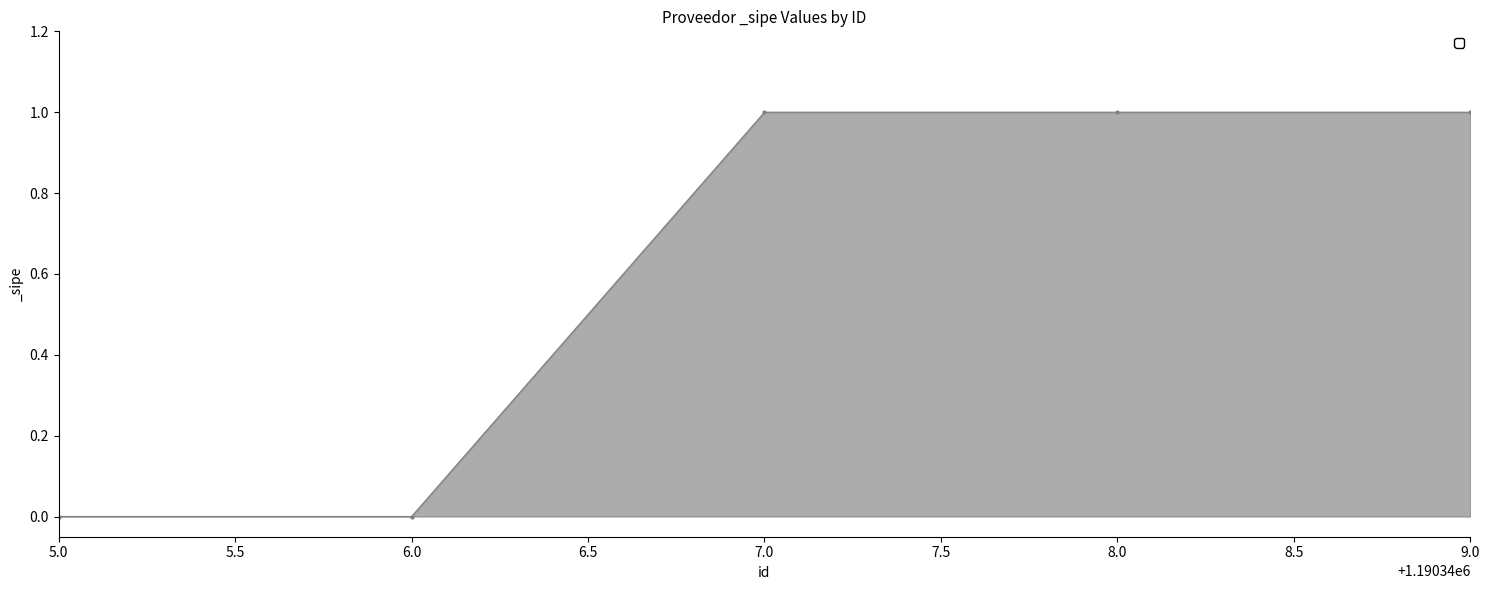

Does the chart have visible grid lines?

No